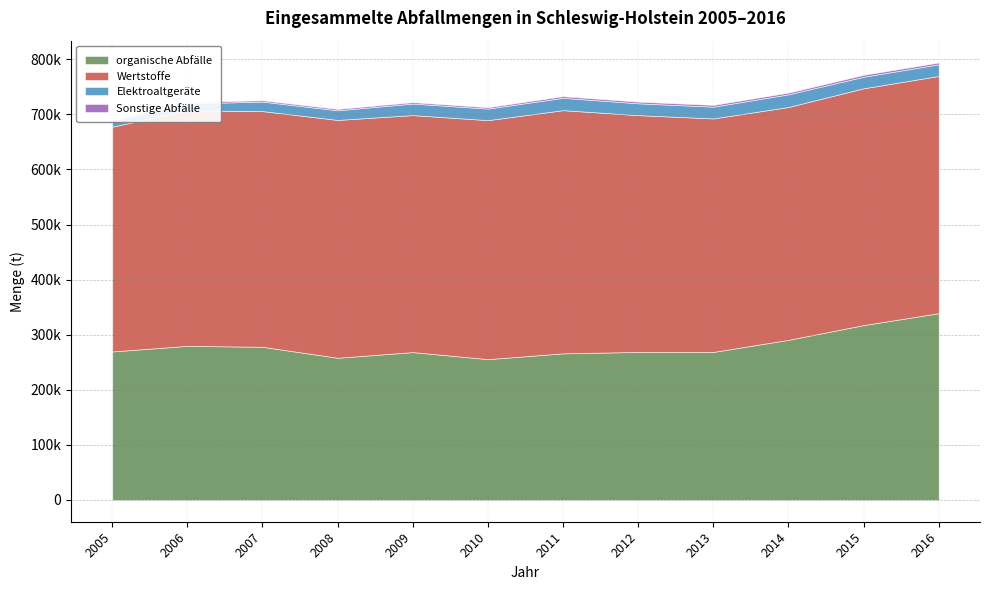

How many lines are shown in the chart?

4